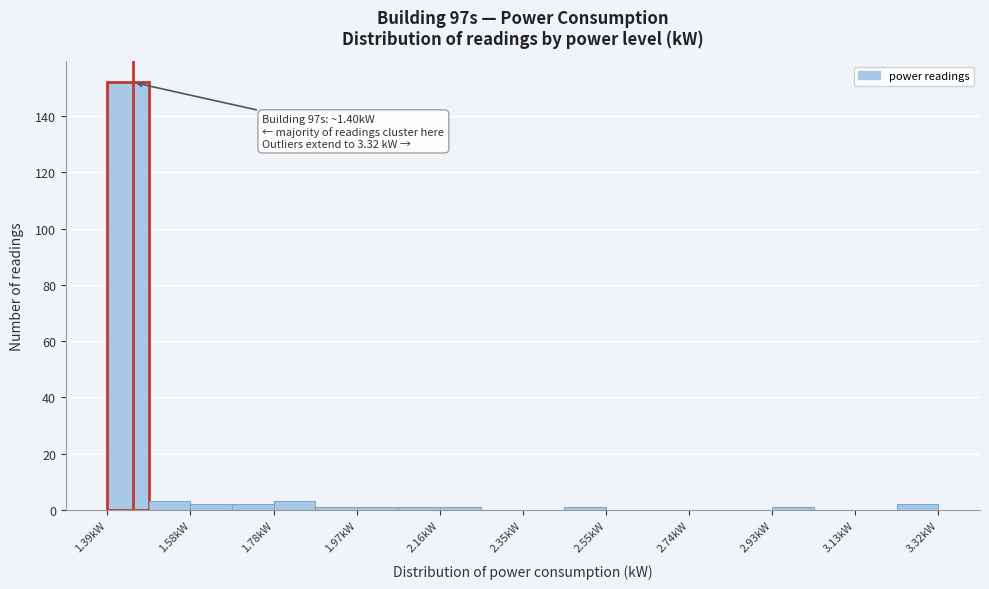

Over which range of the x-axis is the bar tallest?

1.40 to 1.48